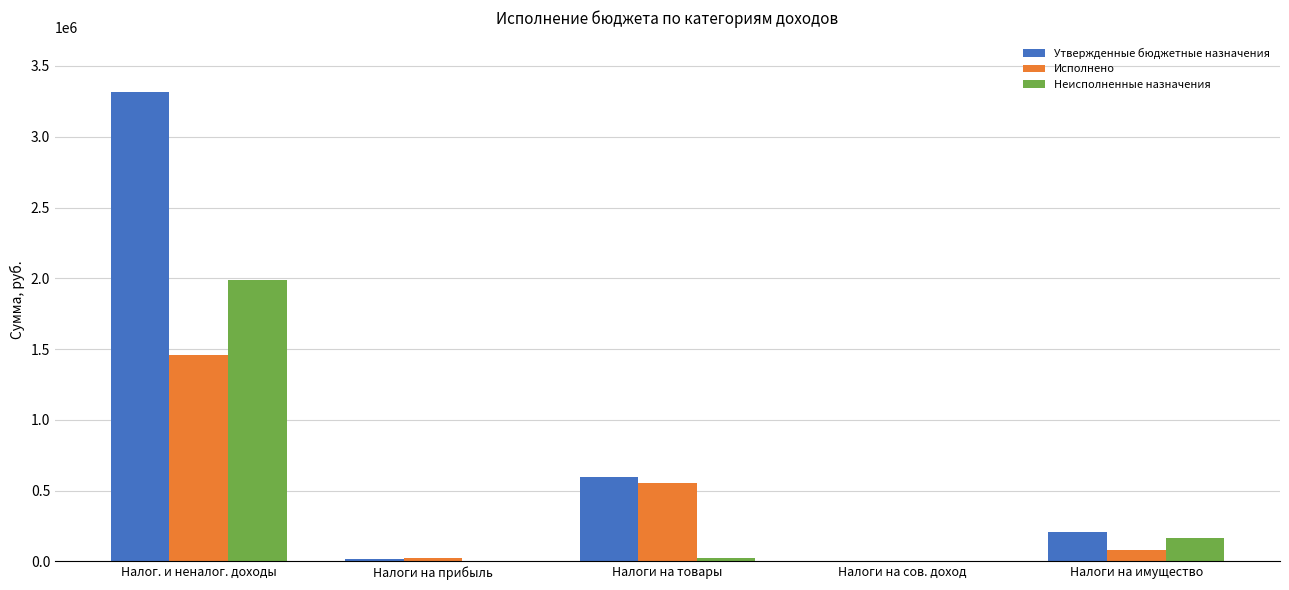

Read the Исполнено value at Налог. и неналог. доходы.

1460158.4